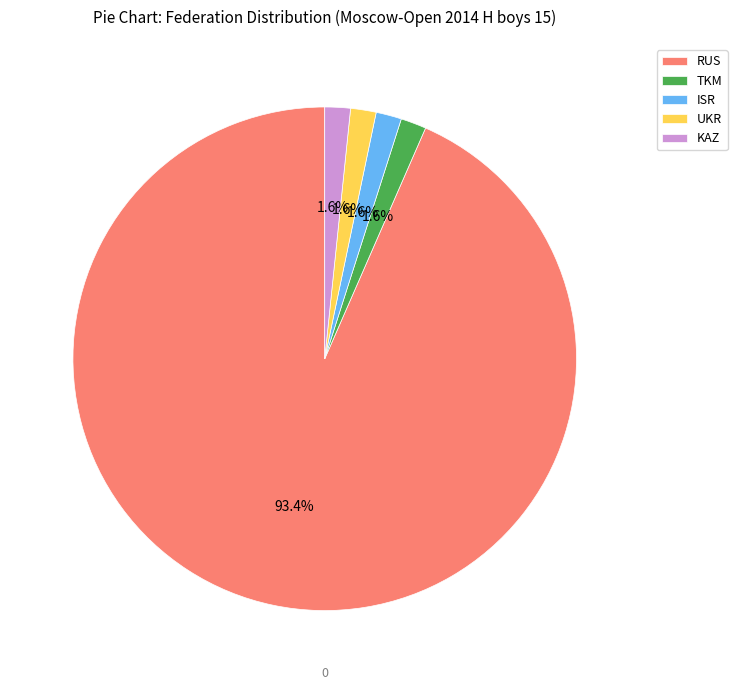

How much of the chart is everything except KAZ?

98.4%